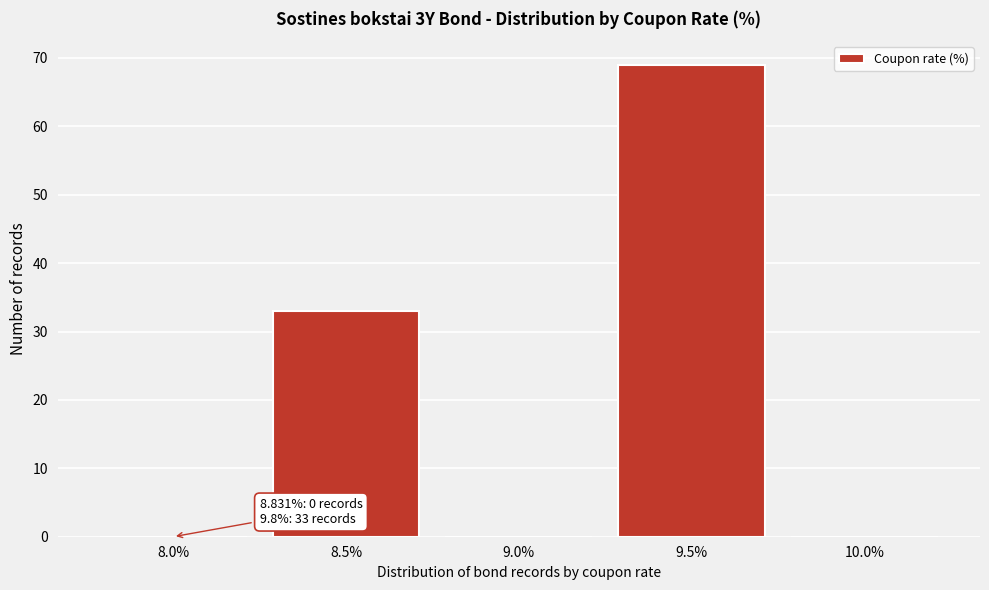

Reading left to right, what are all the values shown in this chart?

8.0%=0	8.5%=33	9.0%=0	9.5%=69	10.0%=0